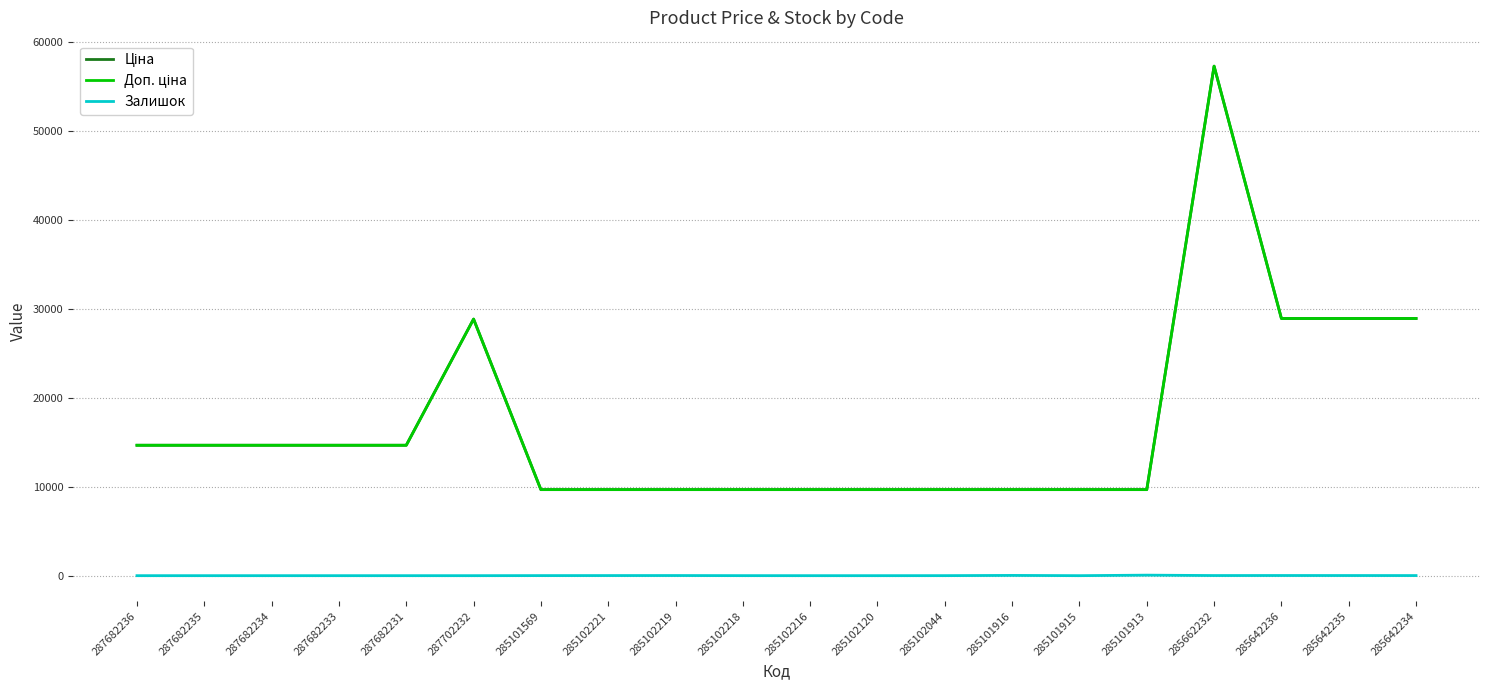

What is the sum of all Доп. ціна values?

342622.7